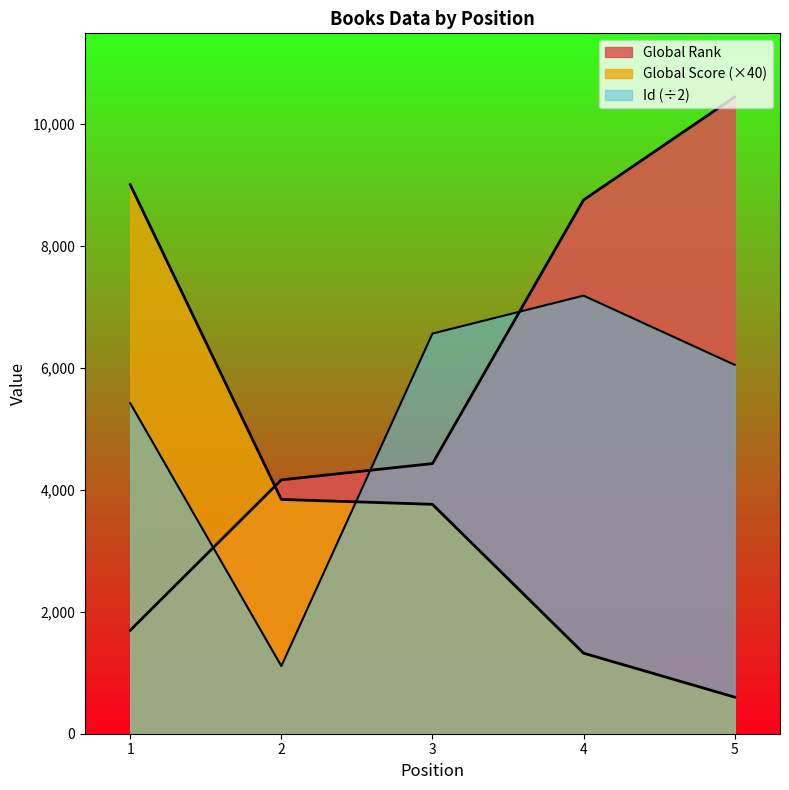

List the series in order of their overall mean, highest first.

Global Rank, Id, Global Score